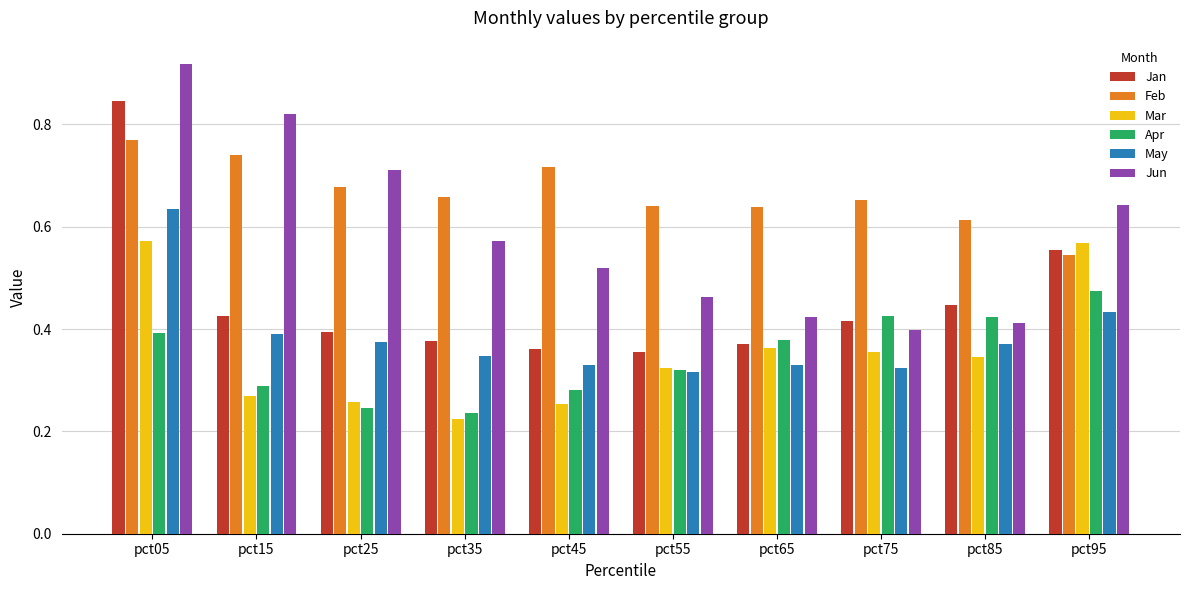

What is the sum of the Feb values at pct35 and pct55?

1.3